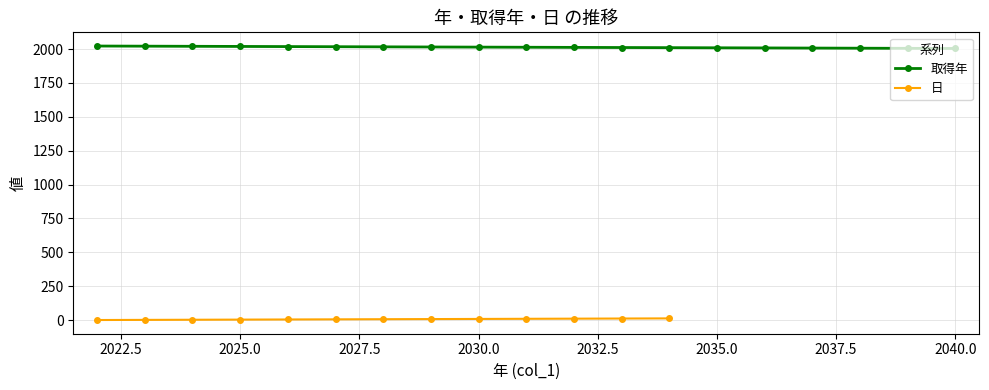

How many data points in 取得年 are less than 2013?

9